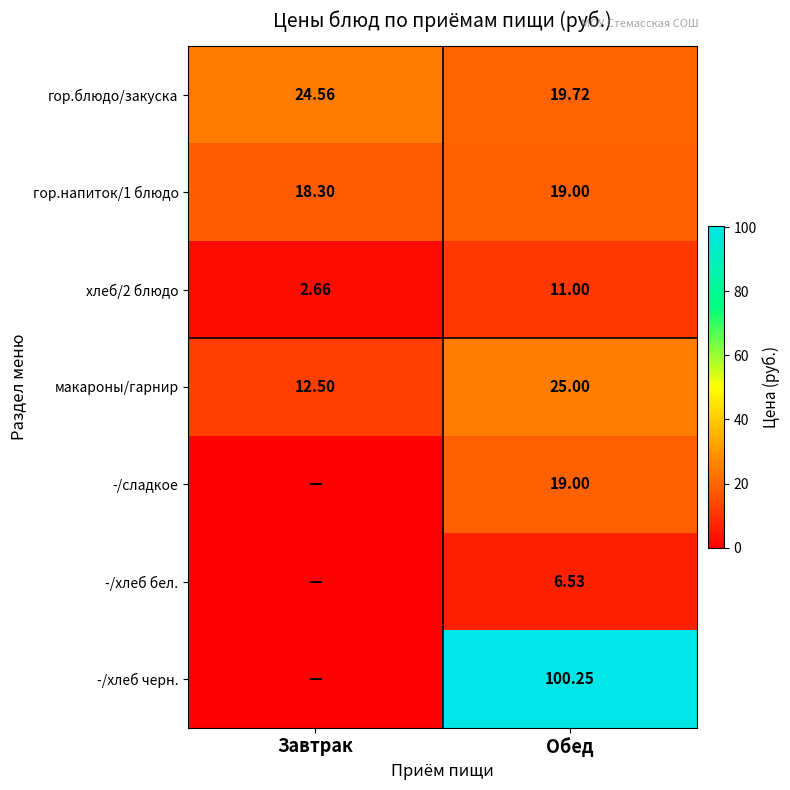

At which label does гор.напиток/1 блюдо reach its peak?

Обед